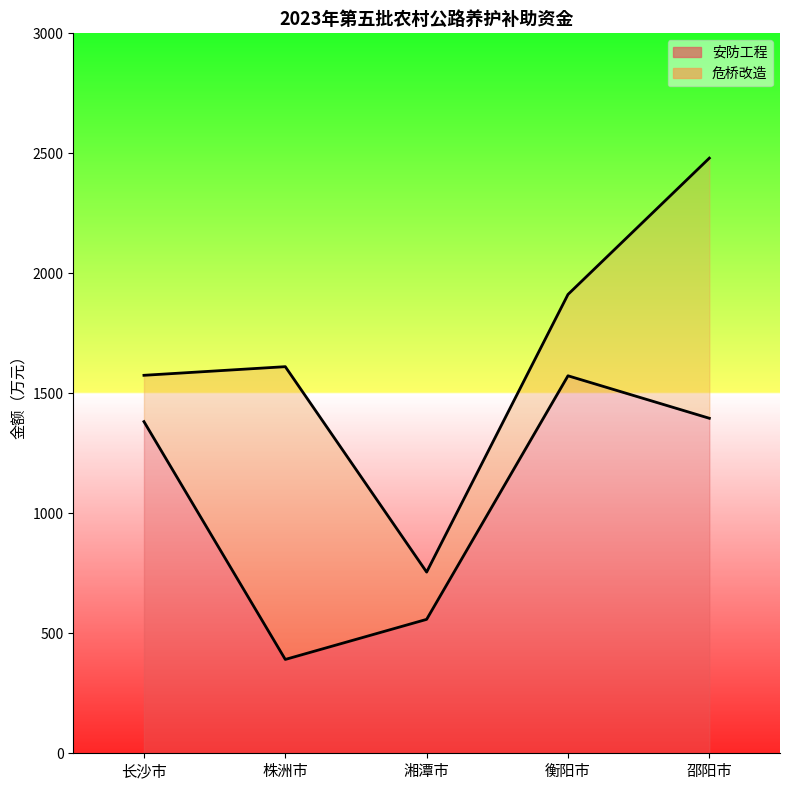

Which series changed the most between 湘潭市 and 邵阳市?

危桥改造